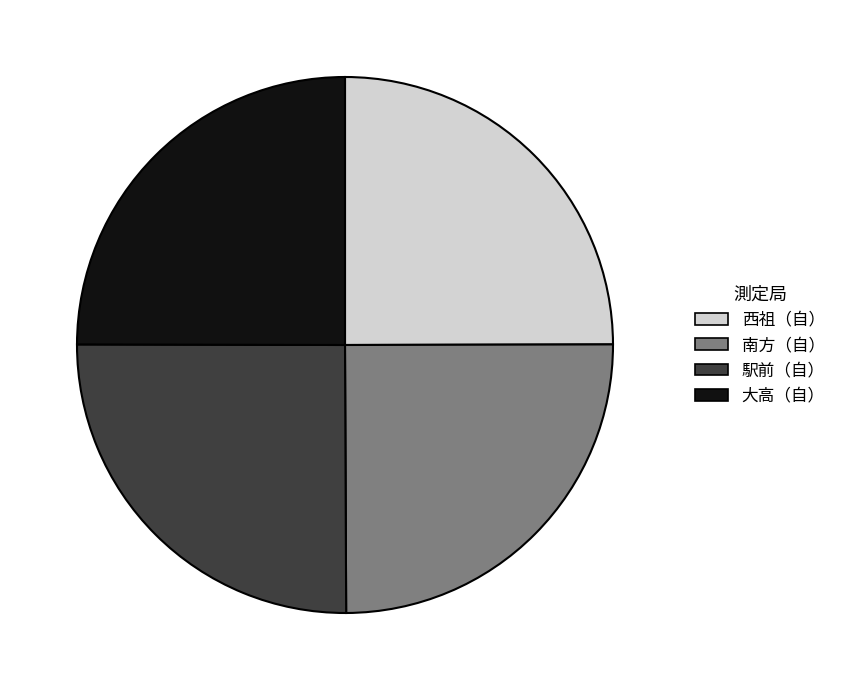

True or false: 大高（自） accounts for 25% of the total.

True